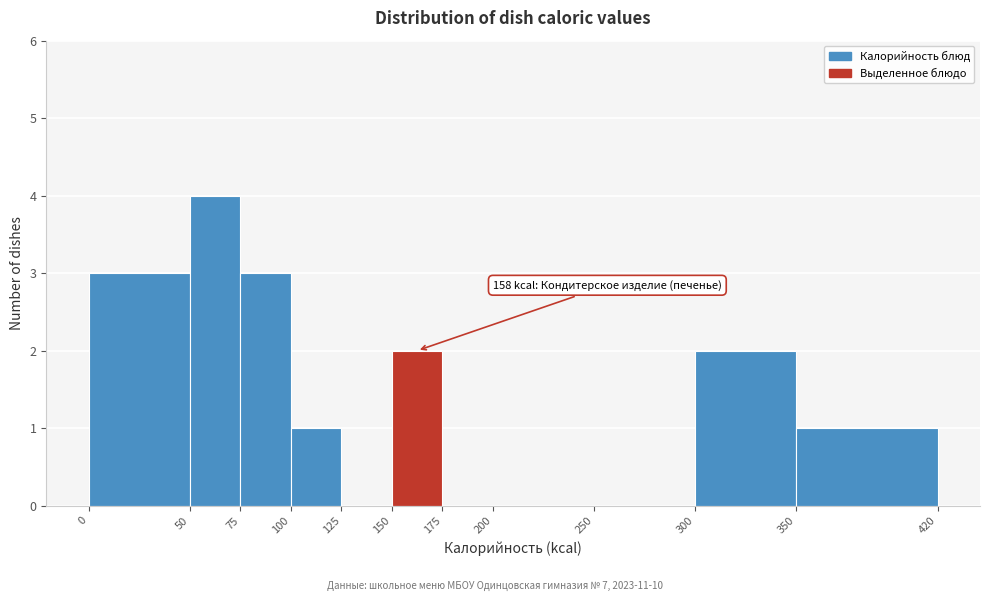

Over which range of the x-axis is the bar tallest?

50 to 75